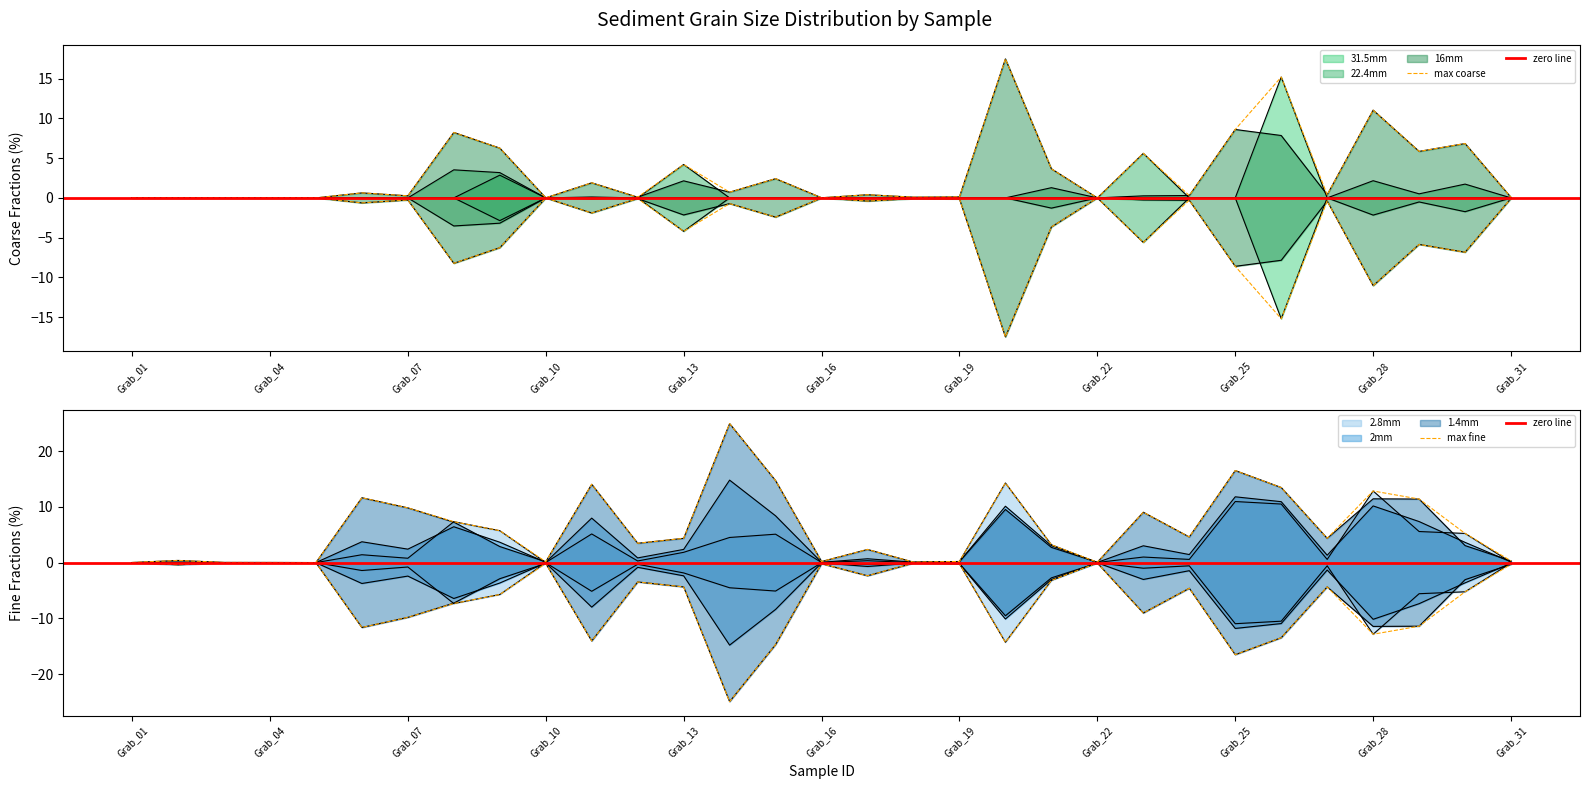

Does the chart display data point markers on the line(s)?

No